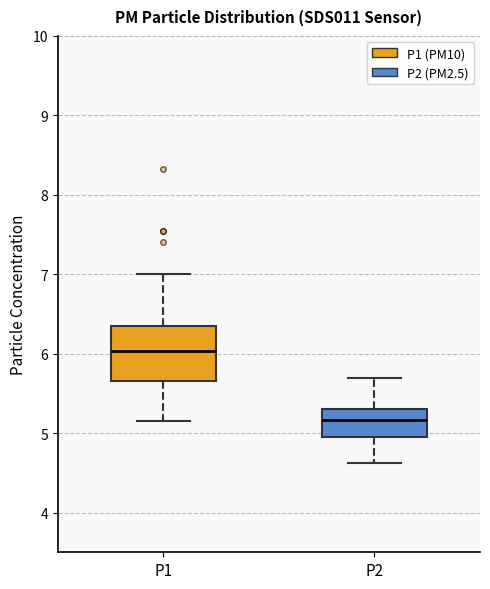

Which box is the tallest, from its lower edge to its upper edge?

P1